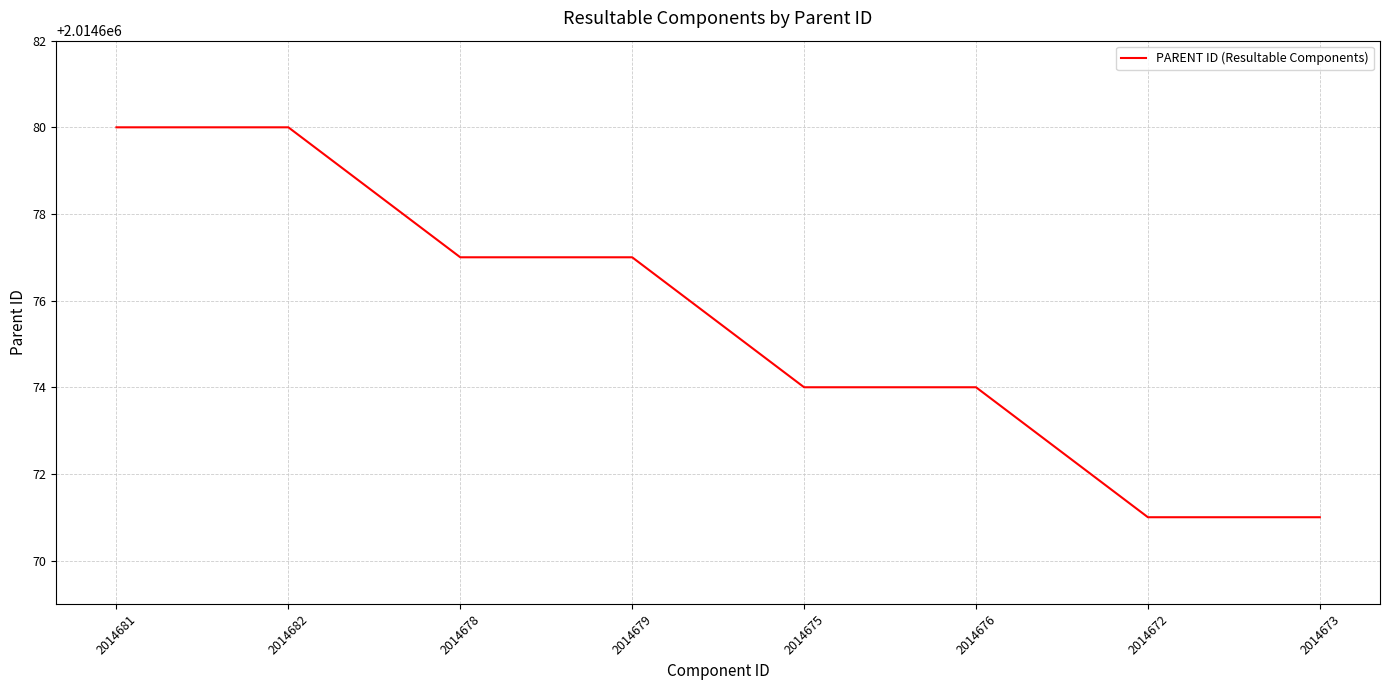

What position from the left is 2014675?

5